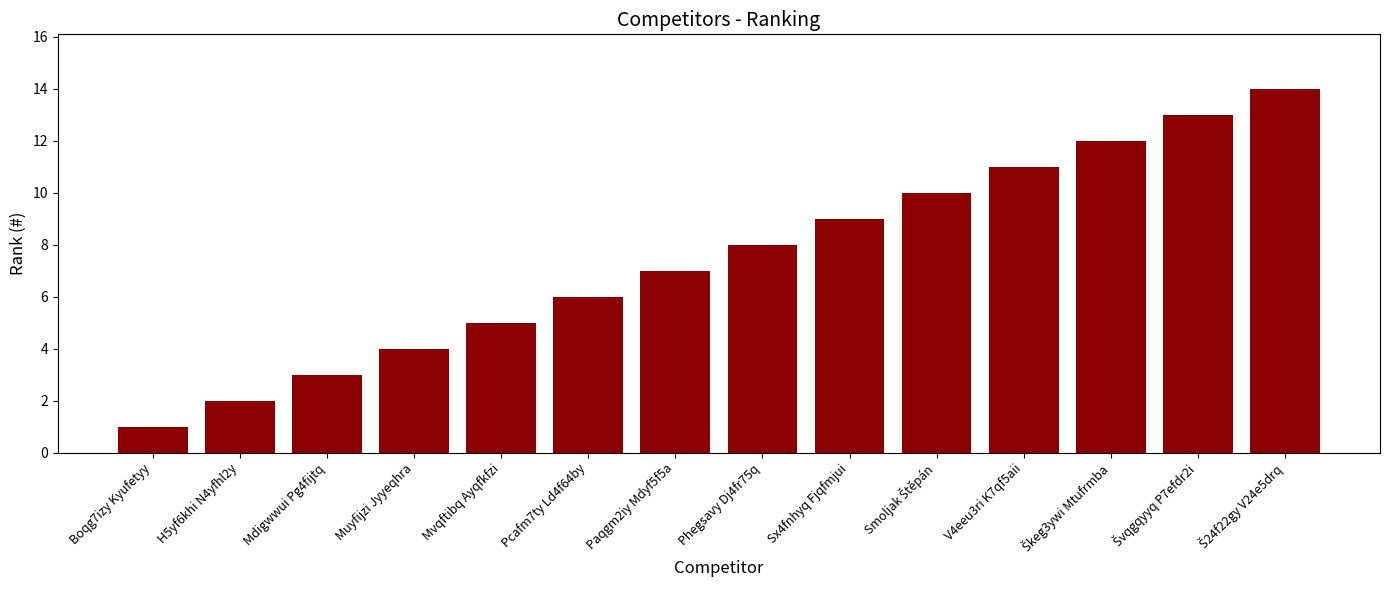

Reading left to right, extract all data points from this chart.

1	2	3	4	5	6	7	8	9	10	11	12	13	14